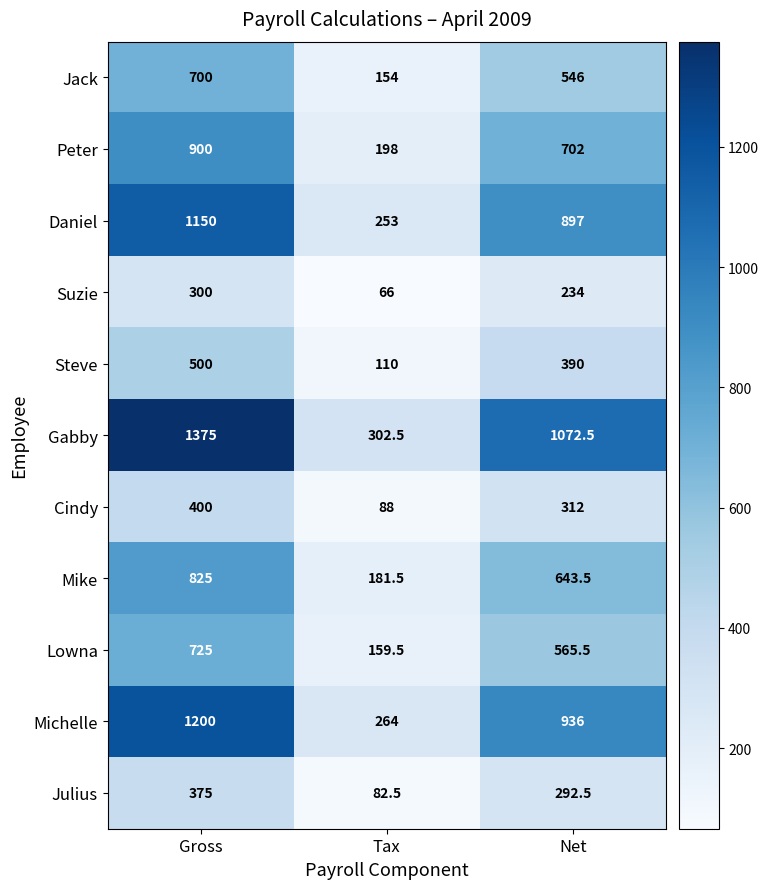

How many distinct data groups are displayed?

11